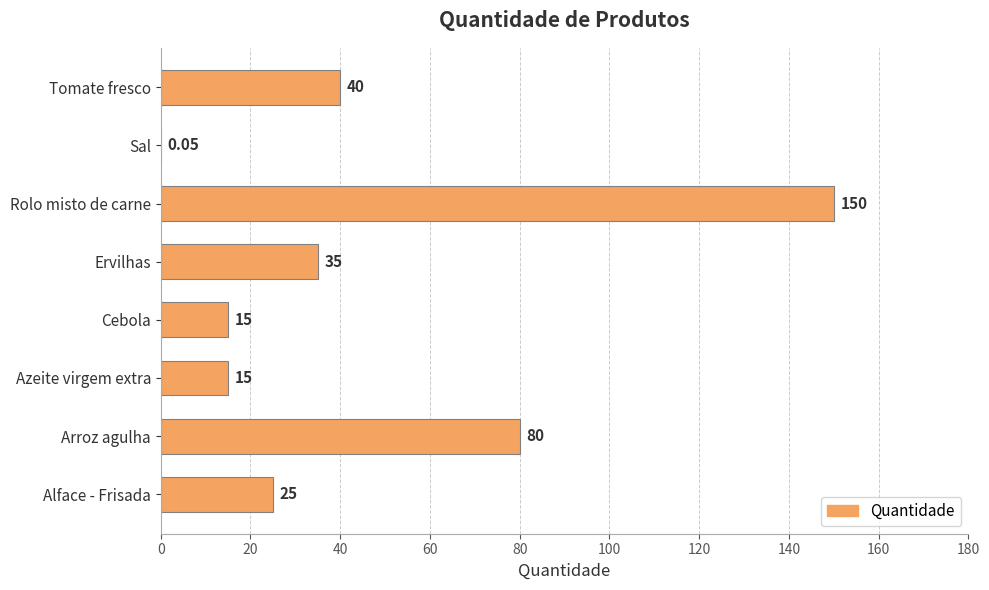

Where is the data nearest to the value 75?

Arroz agulha